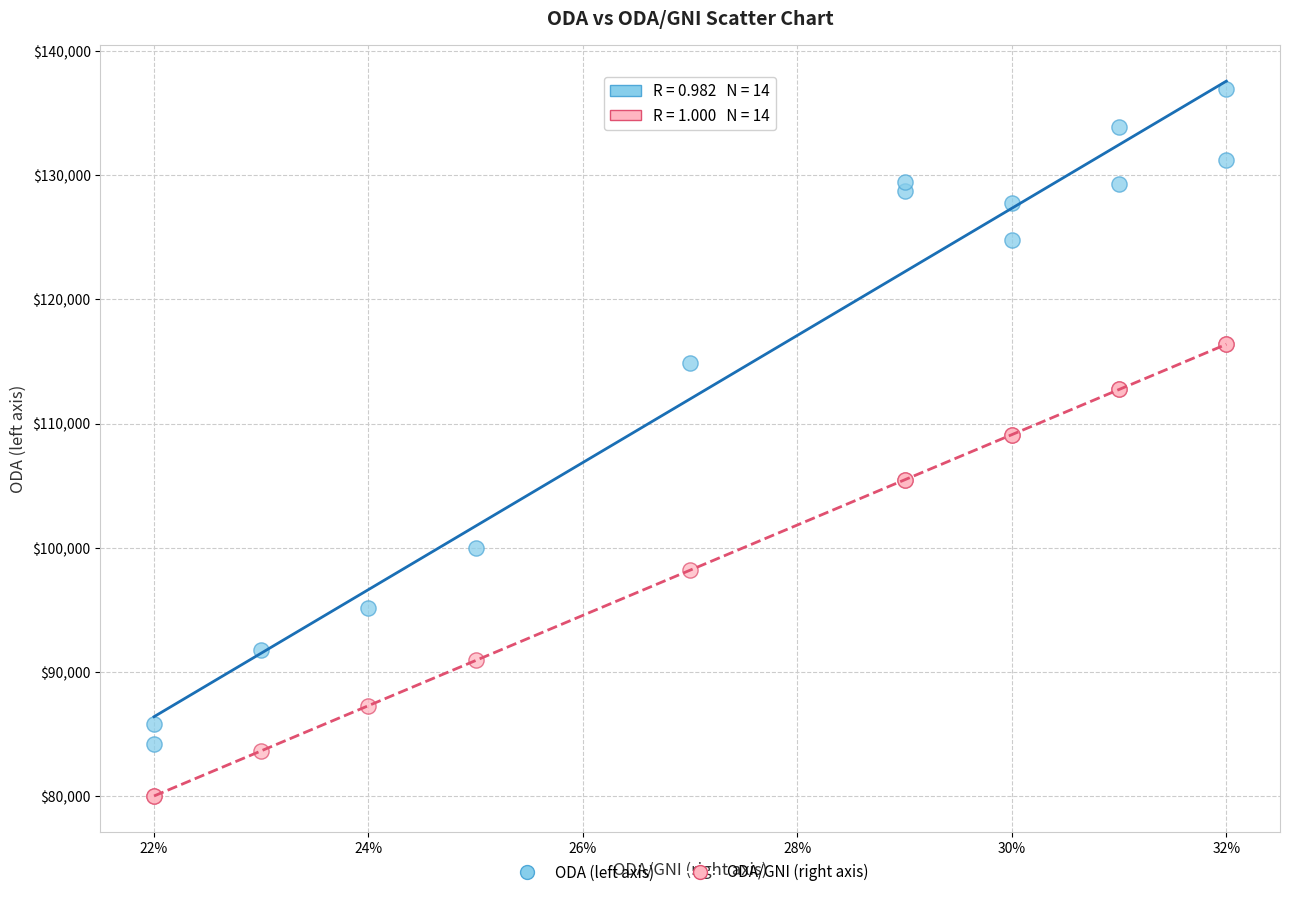

Which series contains the lowest Y value?

ODA/GNI (right axis)